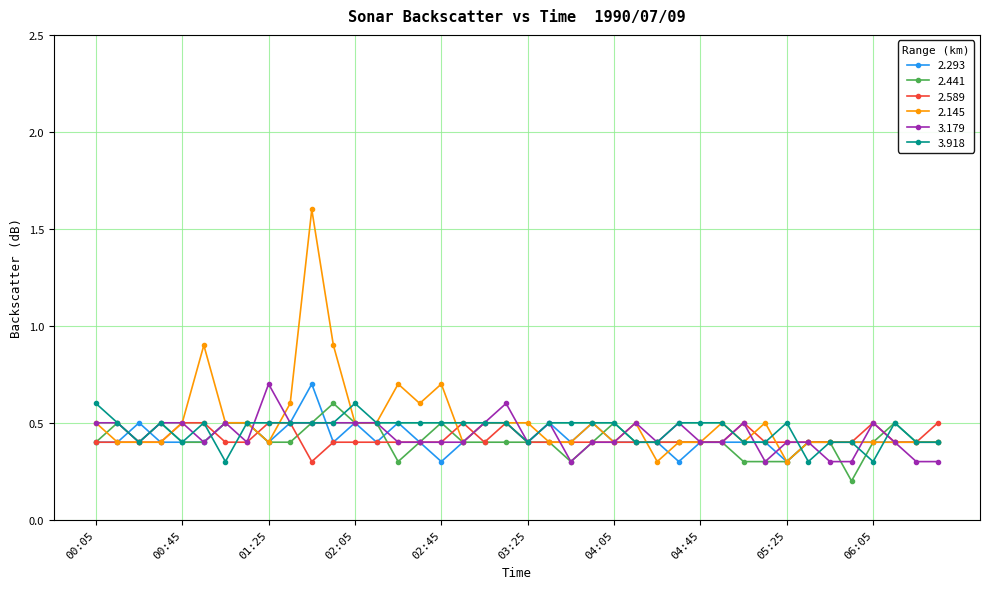

Reading left to right, what are all the values shown in this chart?

2.293: 0.4	0.4	0.5	0.4	0.4	0.4	0.5	0.5	0.4	0.5	0.7	0.4	0.5	0.4	0.5	0.4	0.3	0.4	0.5	0.5	0.4	0.5	0.4	0.5	0.4	0.4	0.4	0.3	0.4	0.4	0.4	0.4	0.3	0.4	0.4	0.4	0.4	0.4	0.4	0.4
2.441: 0.4	0.5	0.4	0.5	0.4	0.4	0.5	0.5	0.4	0.4	0.5	0.6	0.5	0.5	0.3	0.4	0.5	0.4	0.4	0.4	0.4	0.4	0.3	0.4	0.5	0.4	0.4	0.4	0.4	0.4	0.3	0.3	0.3	0.4	0.4	0.2	0.4	0.5	0.4	0.4
2.589: 0.4	0.4	0.4	0.4	0.5	0.5	0.4	0.4	0.5	0.5	0.3	0.4	0.4	0.4	0.4	0.4	0.4	0.5	0.4	0.5	0.4	0.4	0.4	0.4	0.4	0.4	0.4	0.4	0.4	0.4	0.5	0.4	0.4	0.4	0.4	0.4	0.5	0.4	0.4	0.5
2.145: 0.5	0.4	0.4	0.4	0.5	0.9	0.5	0.5	0.4	0.6	1.6	0.9	0.5	0.5	0.7	0.6	0.7	0.4	0.5	0.5	0.5	0.4	0.4	0.5	0.4	0.5	0.3	0.4	0.4	0.5	0.4	0.5	0.3	0.4	0.4	0.4	0.4	0.4	0.4	0.4
3.179: 0.5	0.5	0.4	0.5	0.5	0.4	0.5	0.4	0.7	0.5	0.5	0.5	0.5	0.5	0.4	0.4	0.4	0.4	0.5	0.6	0.4	0.5	0.3	0.4	0.4	0.5	0.4	0.5	0.4	0.4	0.5	0.3	0.4	0.4	0.3	0.3	0.5	0.4	0.3	0.3
3.918: 0.6	0.5	0.4	0.5	0.4	0.5	0.3	0.5	0.5	0.5	0.5	0.5	0.6	0.5	0.5	0.5	0.5	0.5	0.5	0.5	0.4	0.5	0.5	0.5	0.5	0.4	0.4	0.5	0.5	0.5	0.4	0.4	0.5	0.3	0.4	0.4	0.3	0.5	0.4	0.4